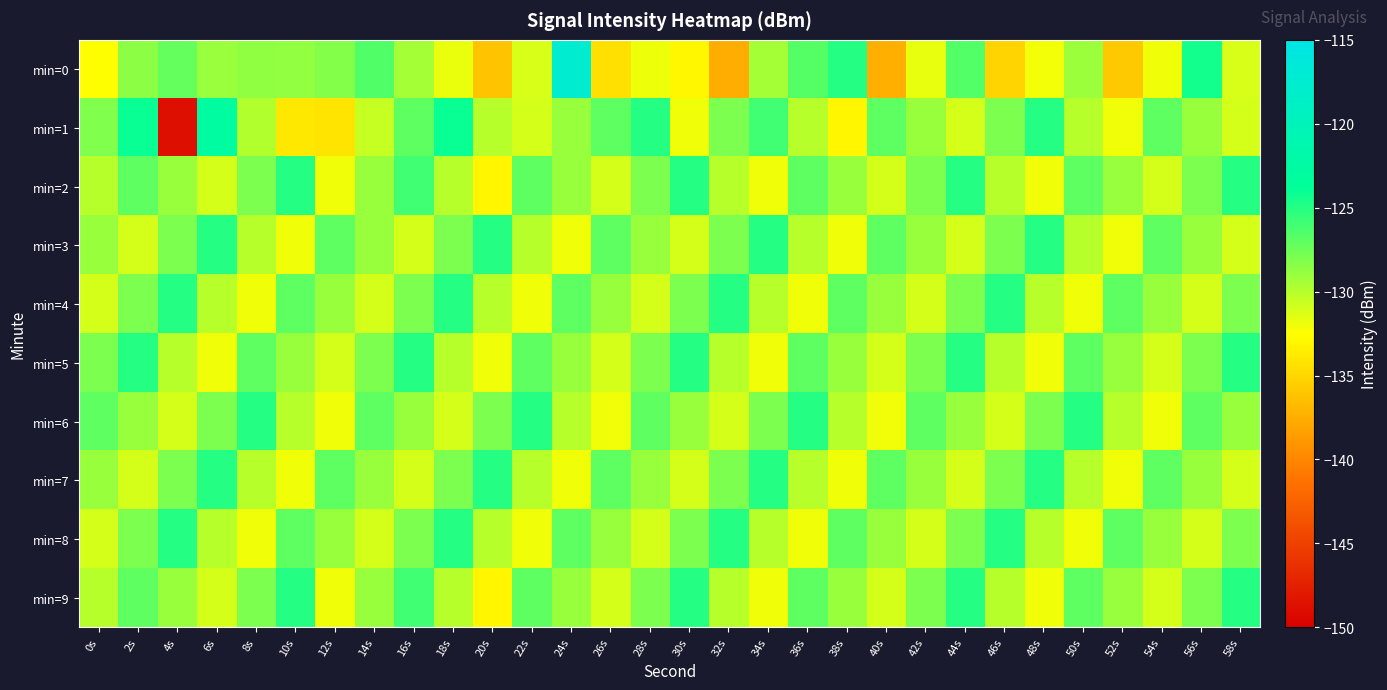

What is the difference between the highest and lowest values at 52s?

8.8